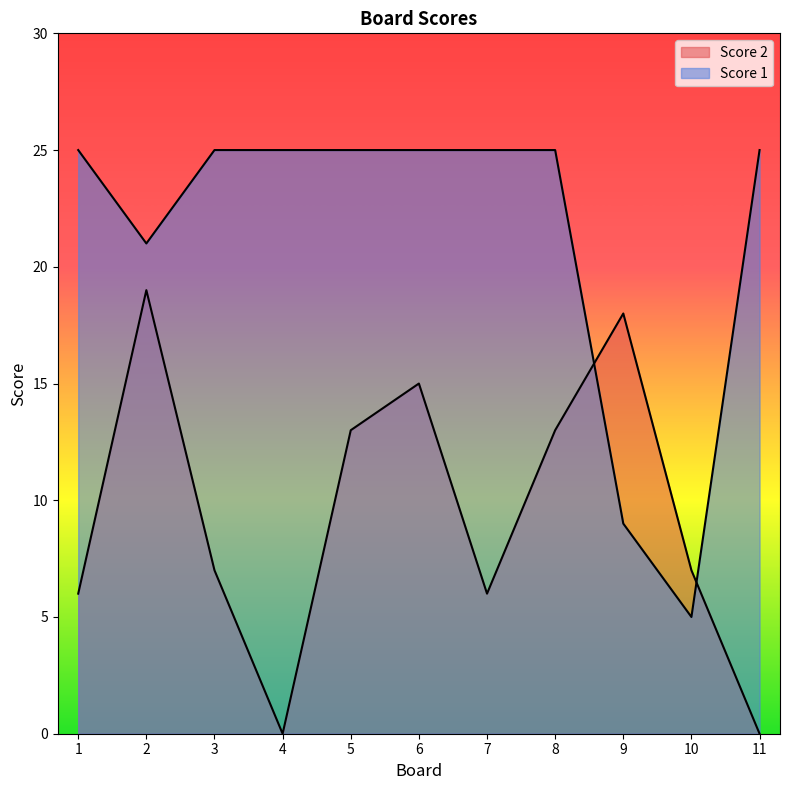

Where do Score 1 and Score 2 first cross each other?

8 and 9